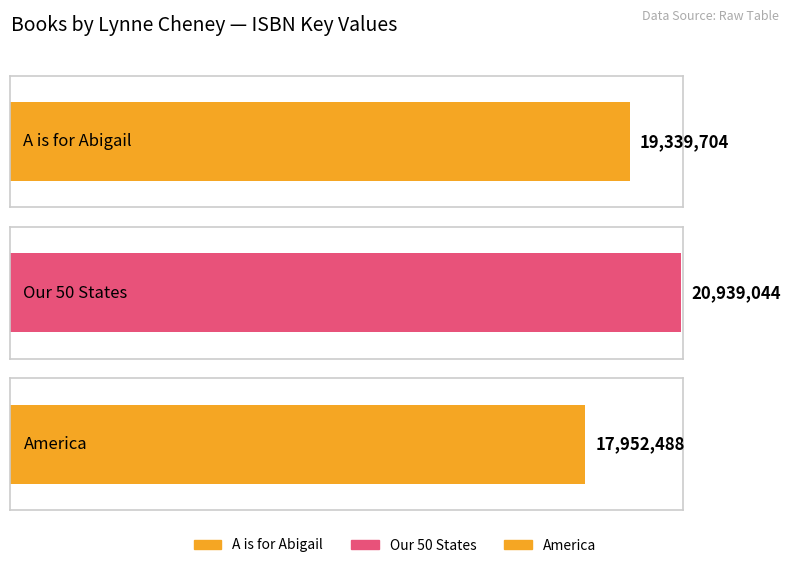

What is the label of the 2nd bar from the left?

Our 50 States